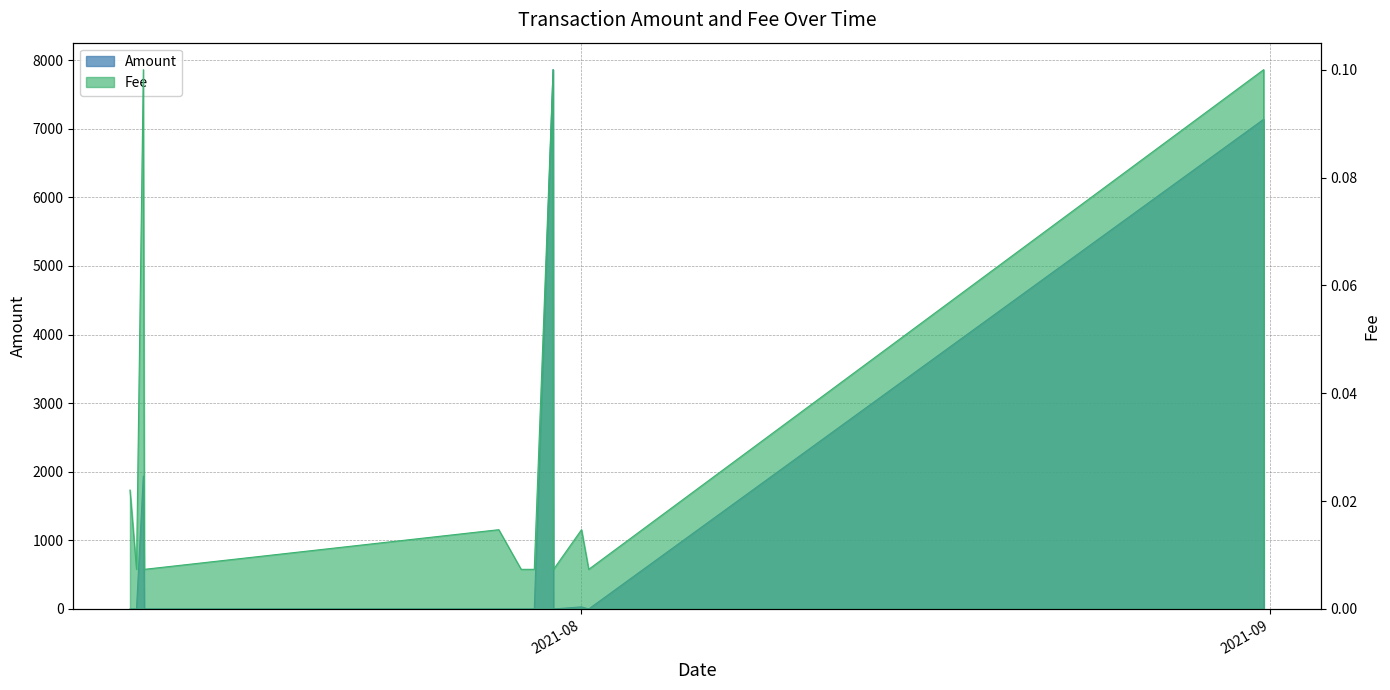

What is the difference between the maximum and minimum values in the Amount series?

7862.7